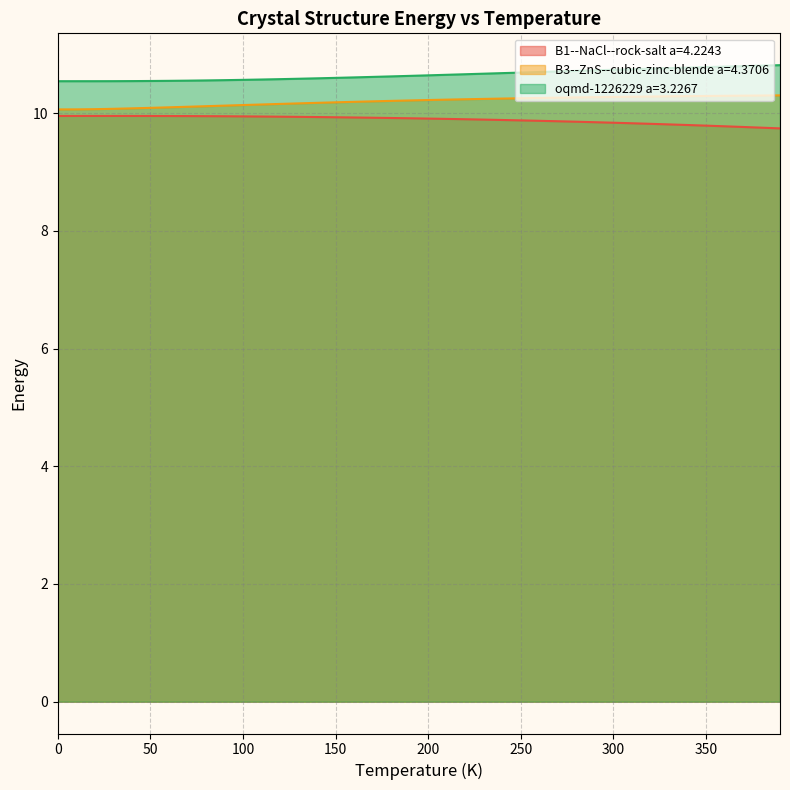

How many B3--ZnS--cubic-zinc-blende a=4.3706 values are between 10 and 11?

40